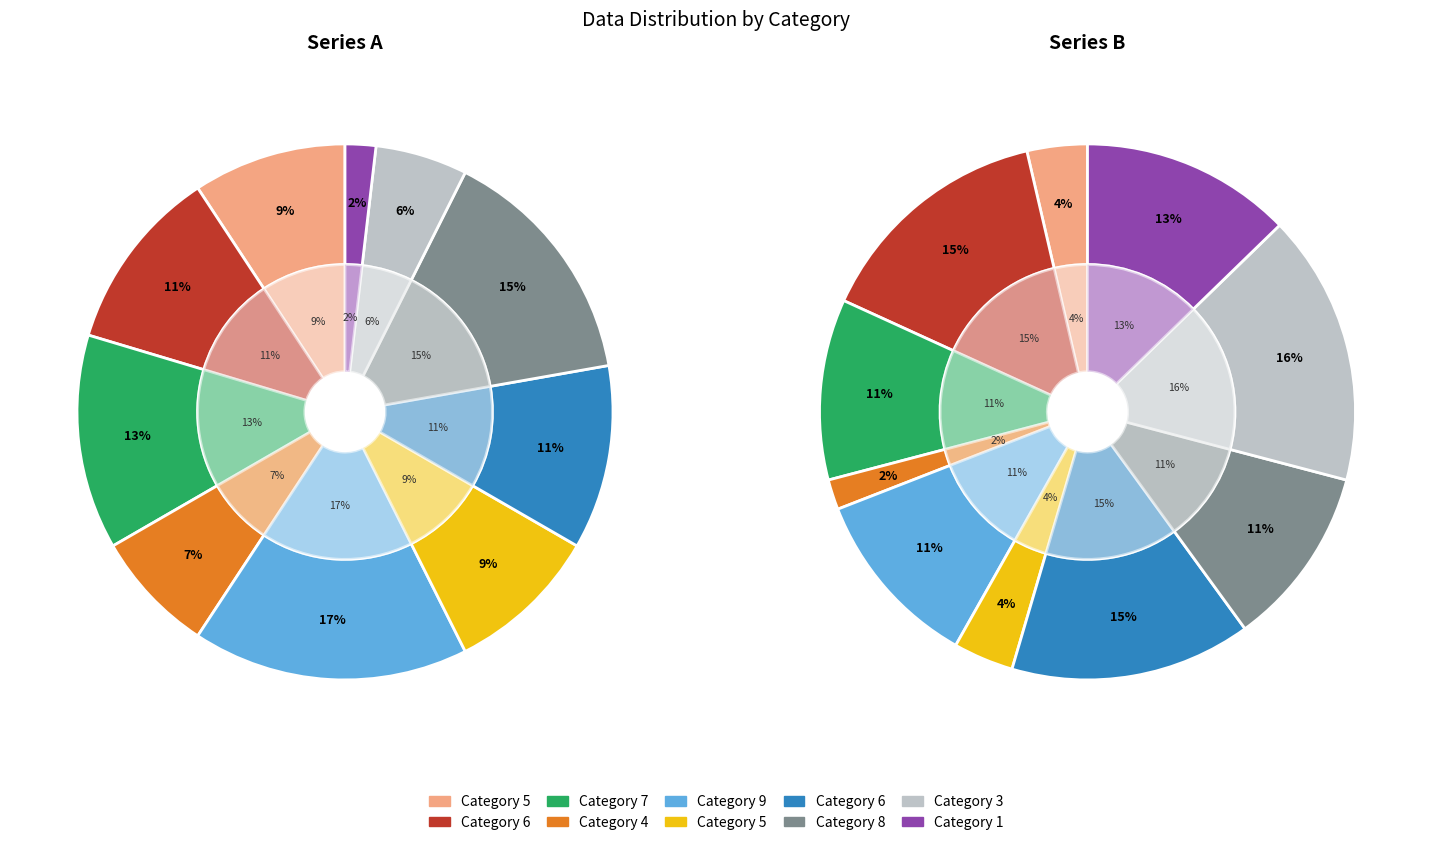

Which slice is the largest?

9